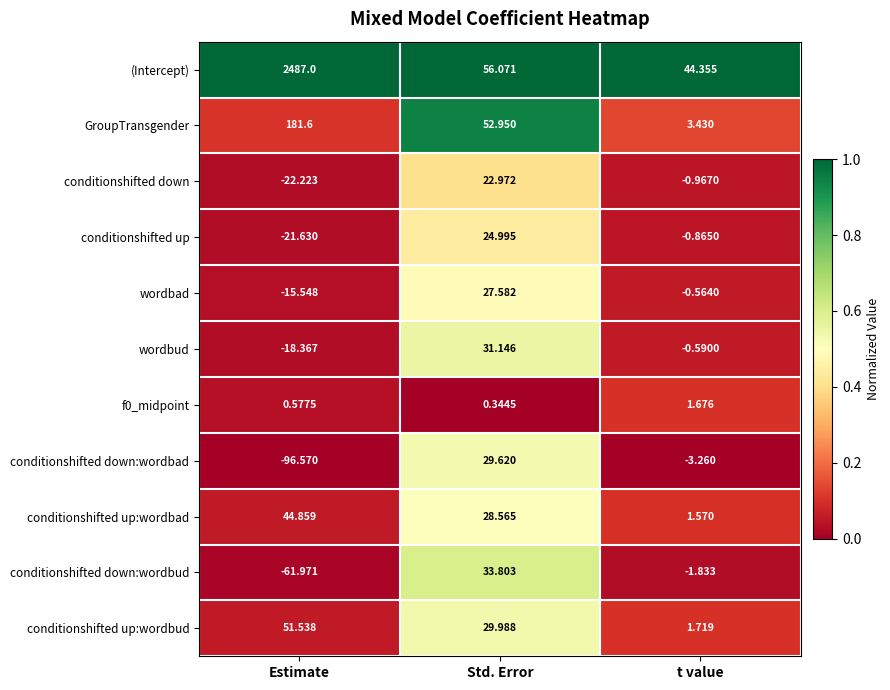

At which label does conditionshifted up first exceed 0?

Std. Error